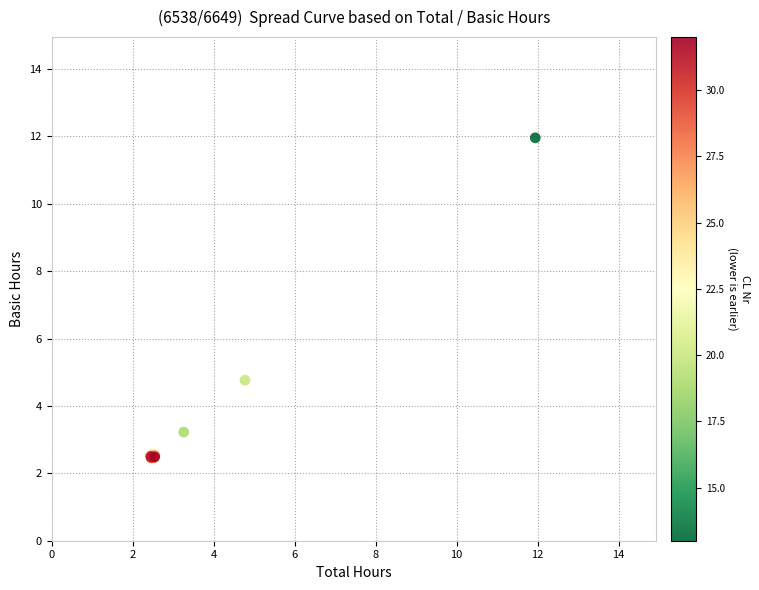

What Y value in the scatter plot is closest to 7?

4.8